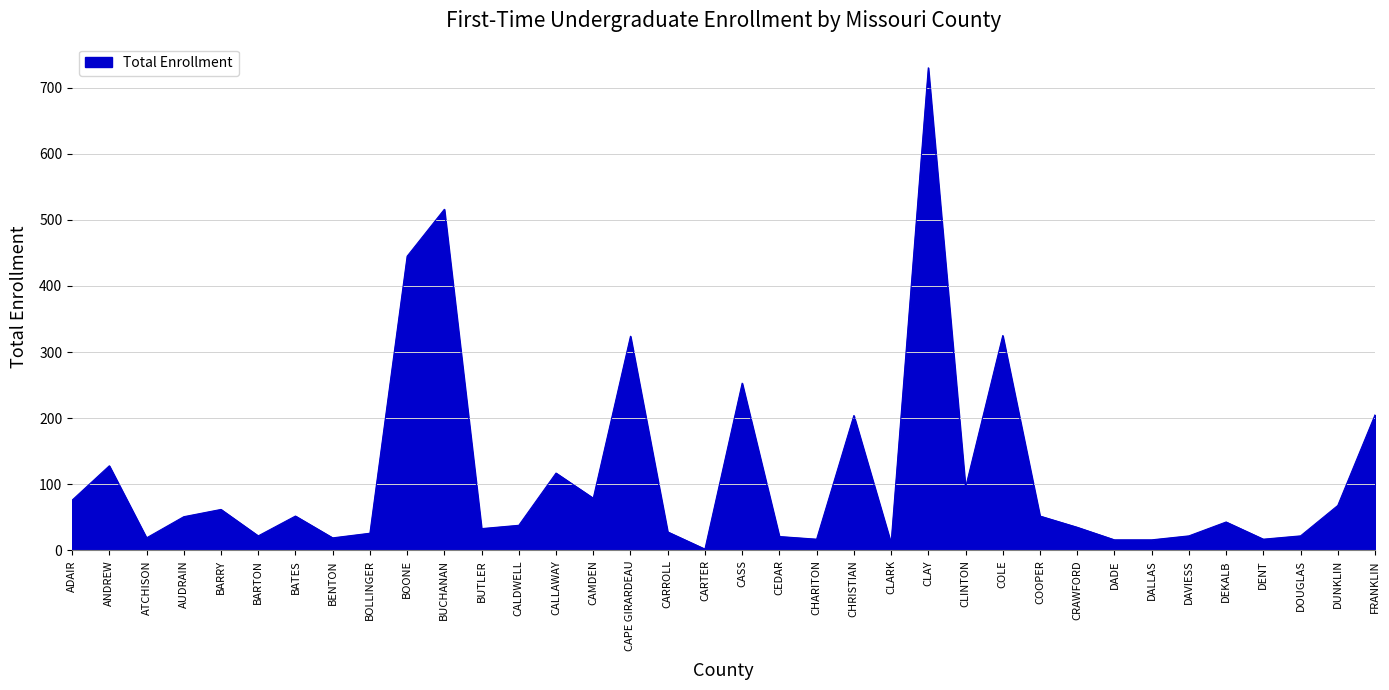

At which label does the data first exceed 51?

ADAIR